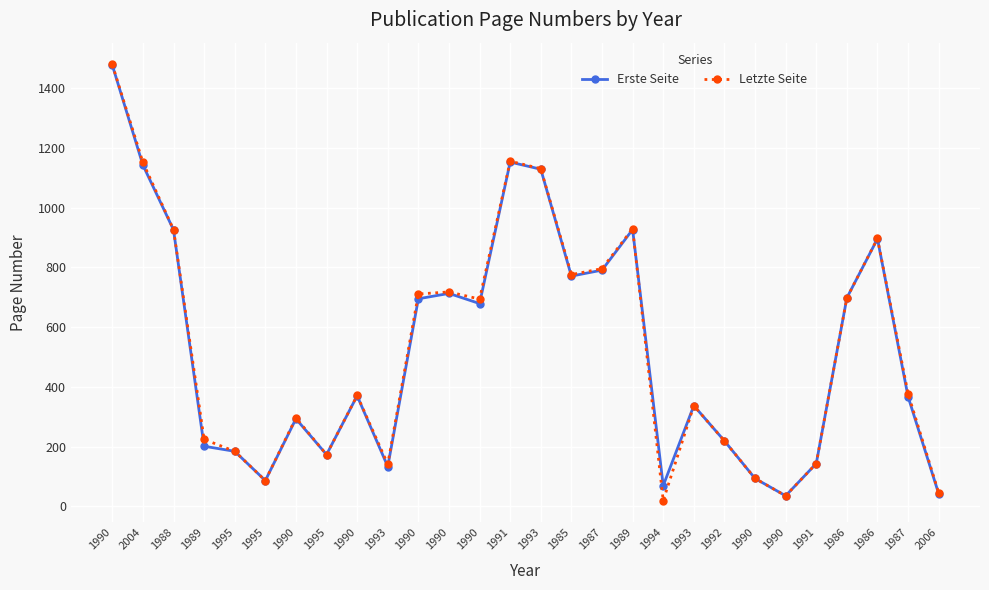

What is the difference between the Letzte Seite values at 1993 and 1989?

201